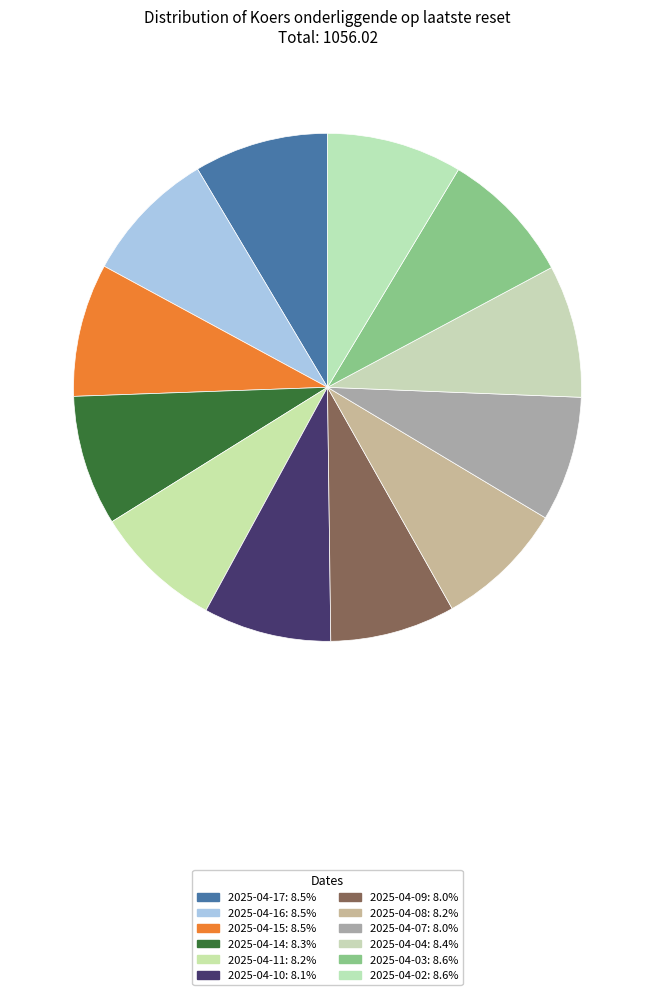

What is the ratio of the value at 2025-04-04 to the value at 2025-04-14?

1.0